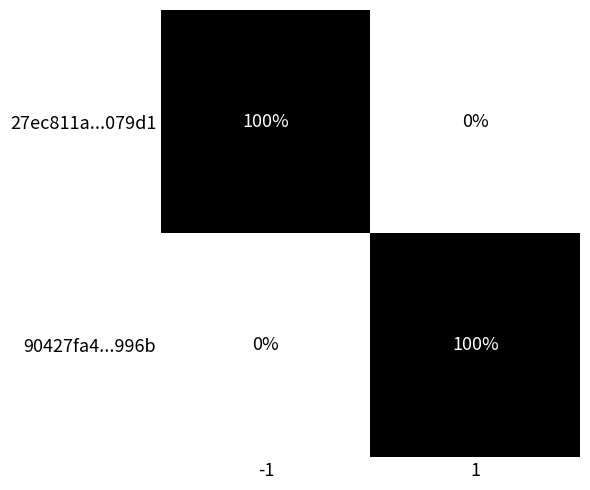

Is the value of 27ec811a...079d1 at -1 greater than the value of 90427fa4...996b at -1?

Yes